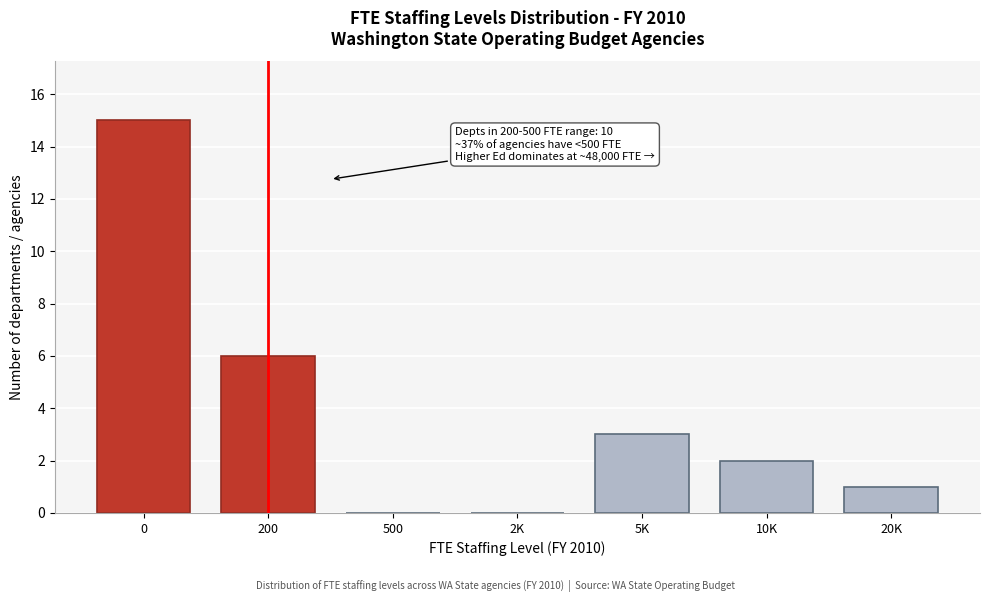

Reading left to right, list all the values displayed in this chart.

0=15	200=6	500=0	2K=0	5K=3	10K=2	20K=1